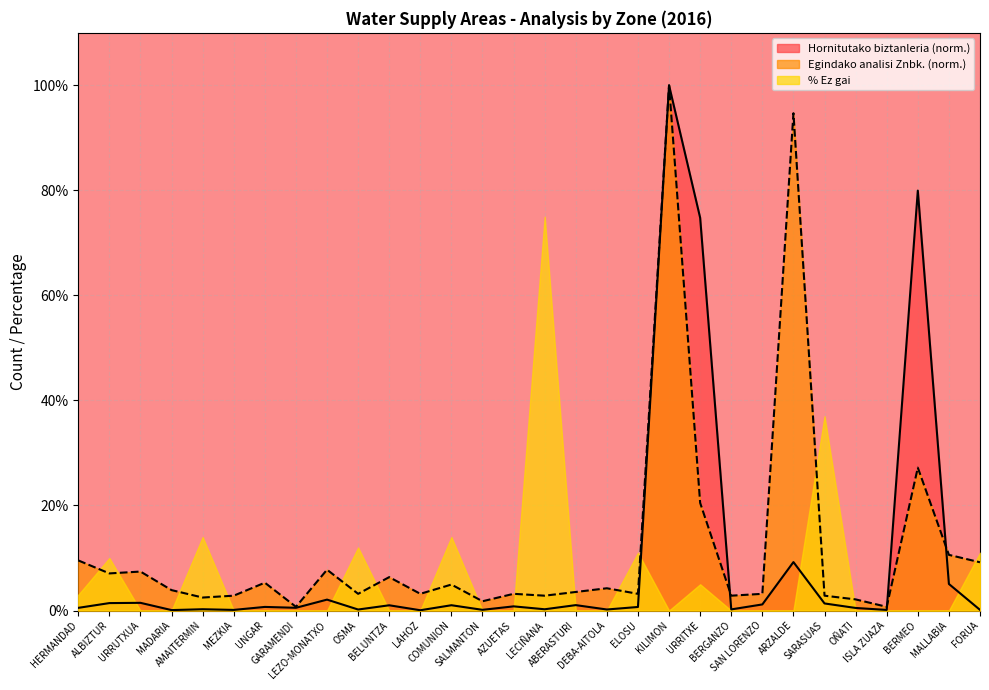

Which series ends up on top after the final intersection of Hornitutako biztanleria and Egindako analisi Znbk.?

Egindako analisi Znbk.